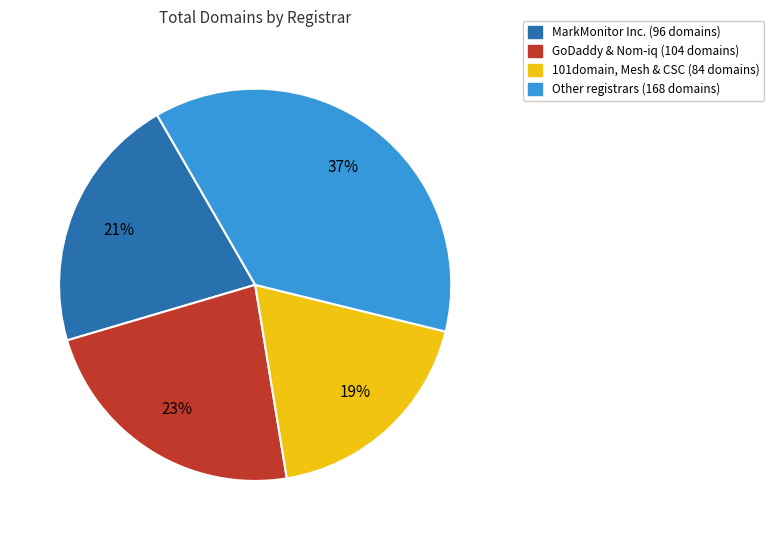

Does any single category account for the majority?

No